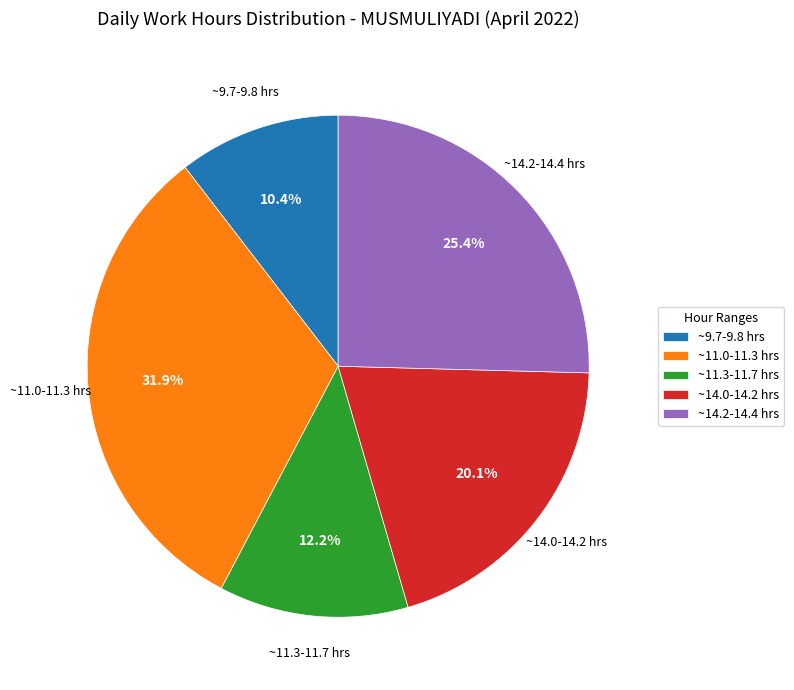

Approximately how many times larger is the value at ~9.7-9.8 hrs compared to ~11.0-11.3 hrs?

0.3